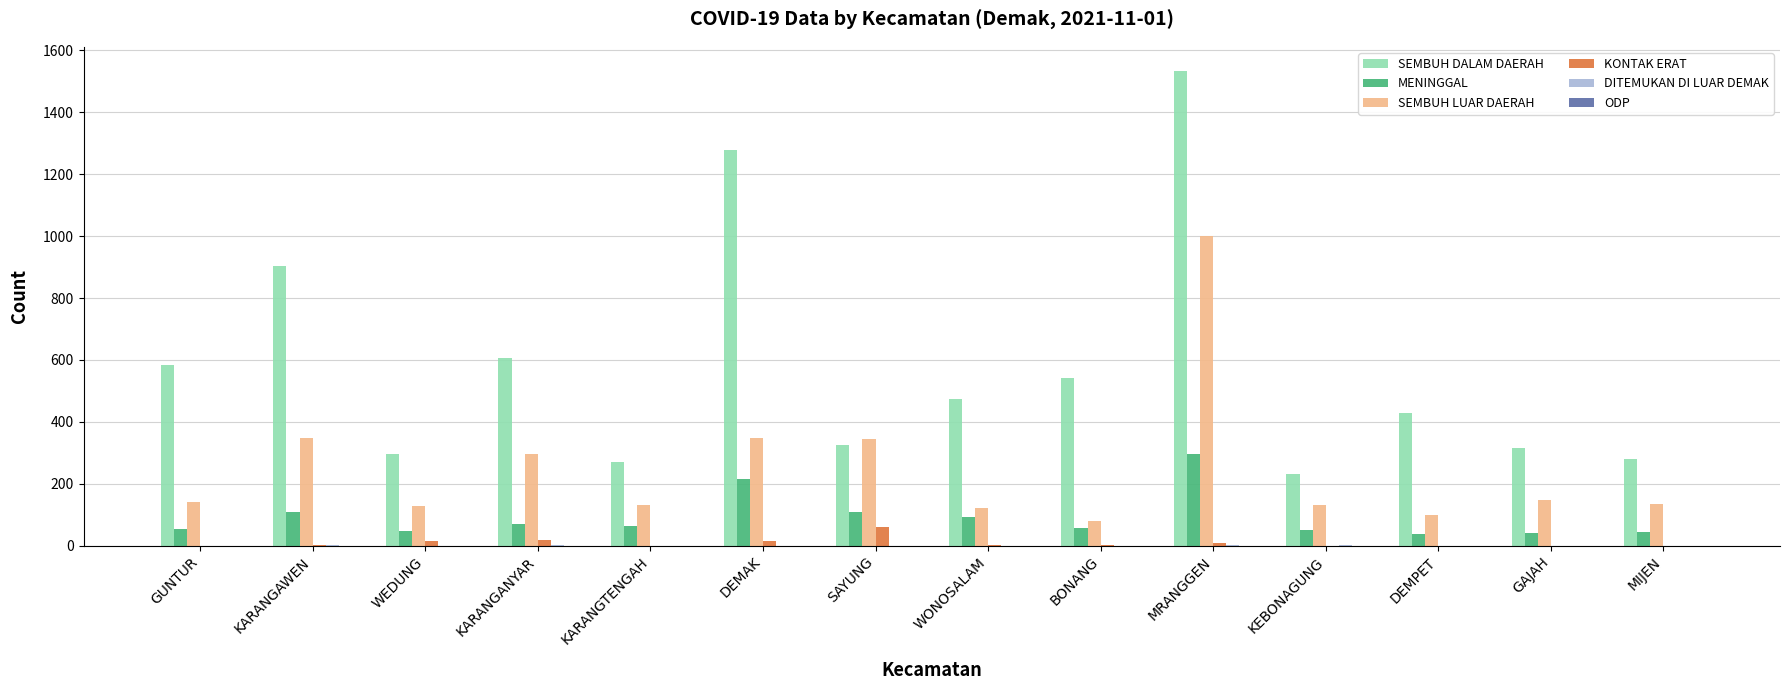

Which series changed the most between KARANGANYAR and KEBONAGUNG?

SEMBUH DALAM DAERAH